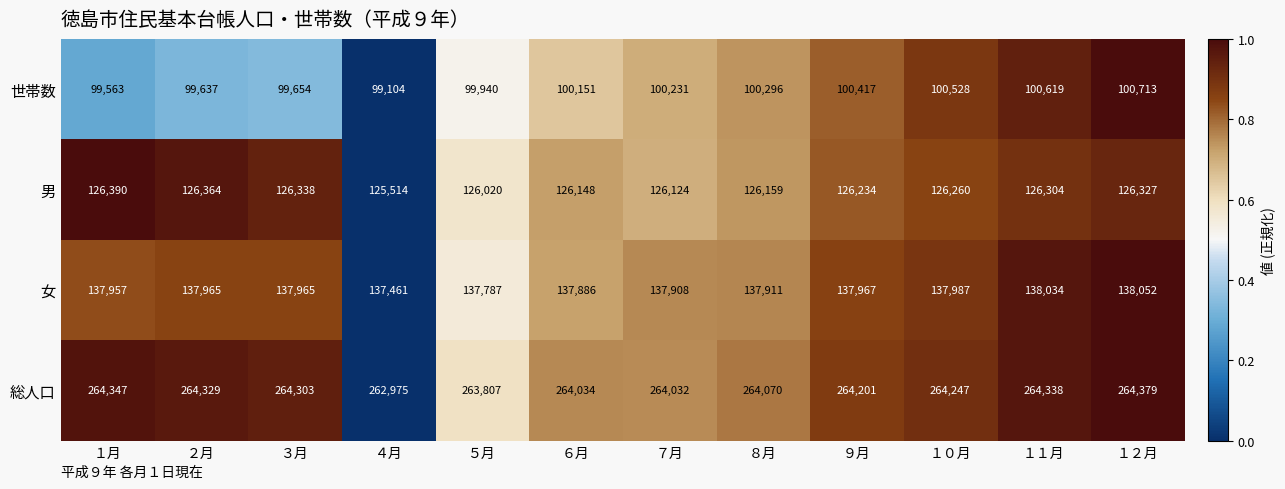

What is the spread (max minus min) of values at １２月?

163666